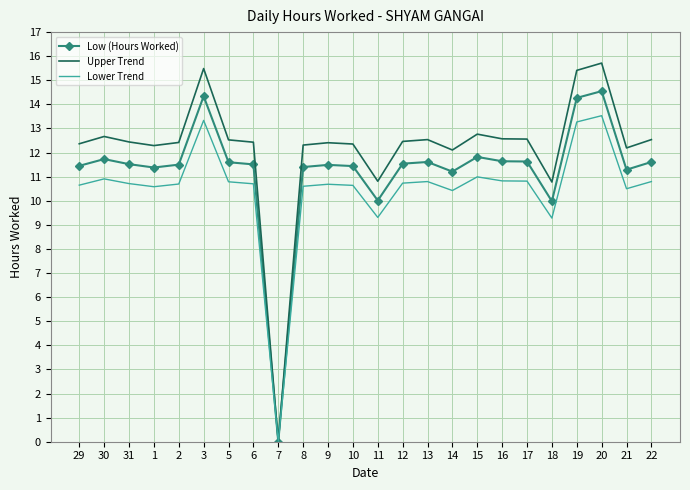

Is it true that Low (Hours Worked) equals 11.6 at 22?

True